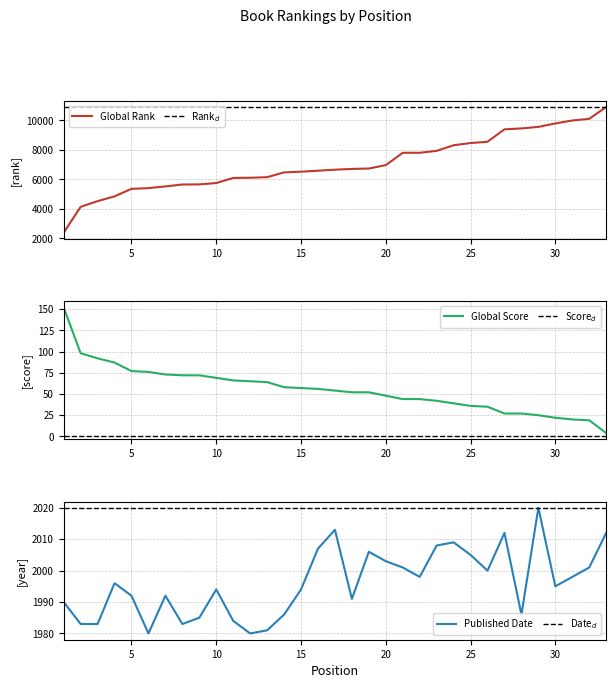

What is the smallest value displayed?

4